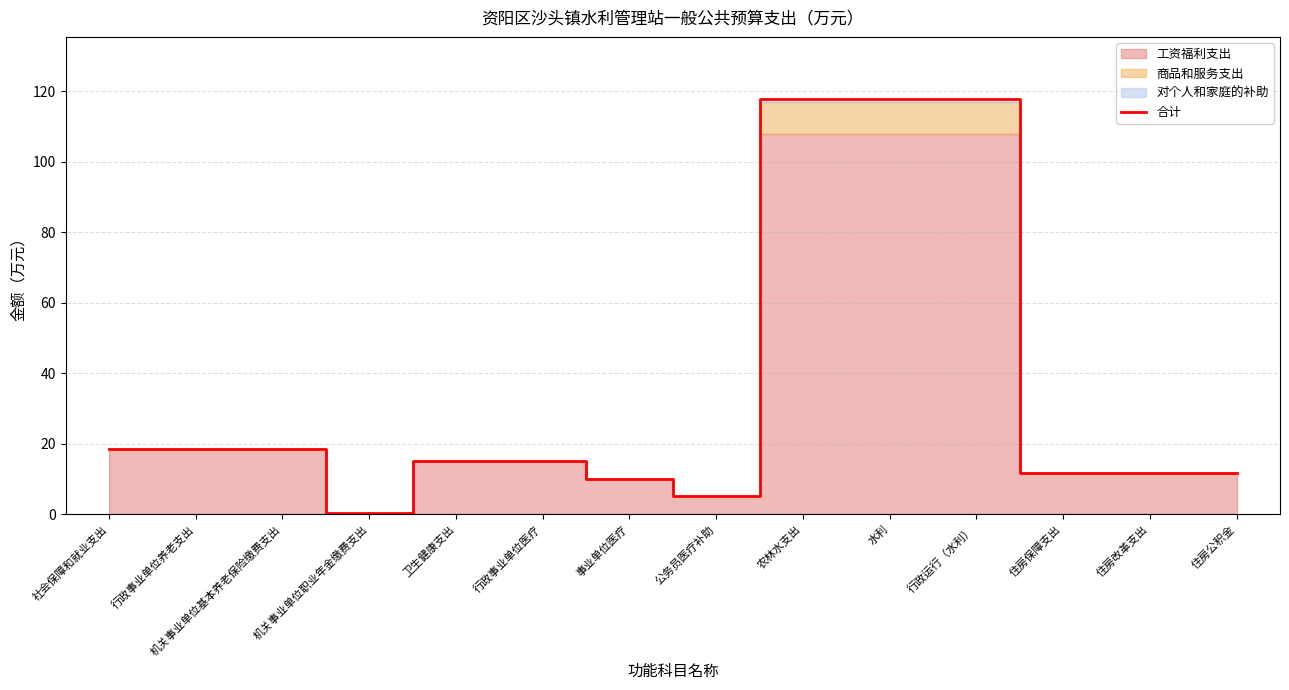

Read the value at 社会保障和就业支出.

18.6